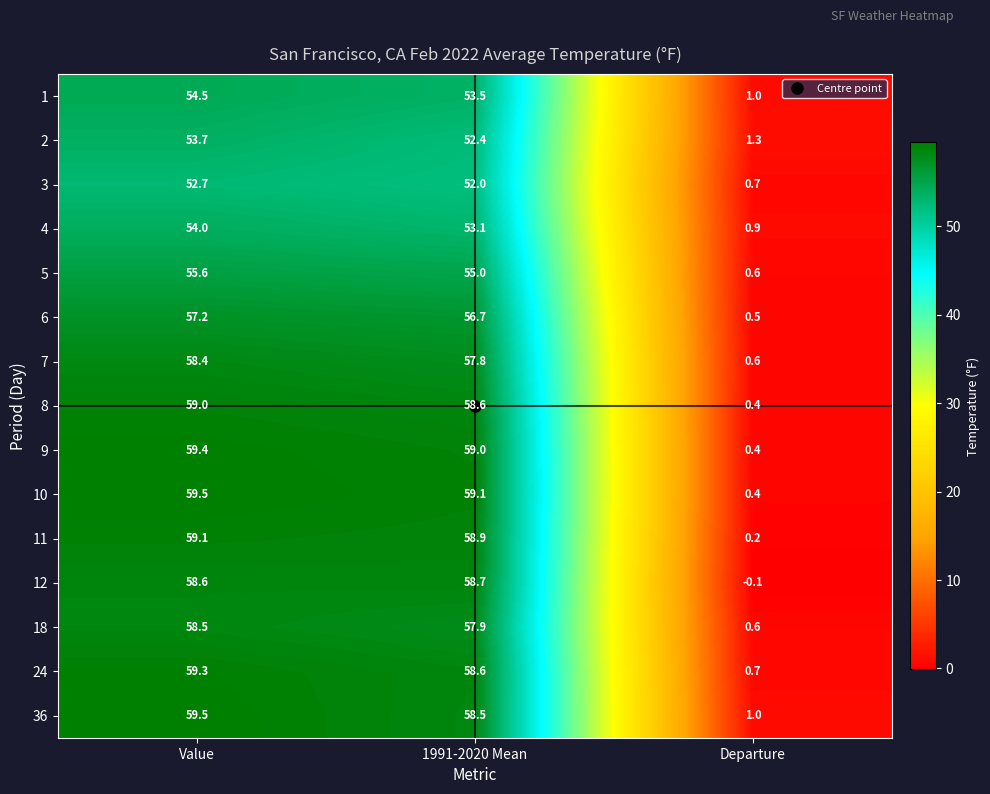

Which series has the widest spread of values?

10